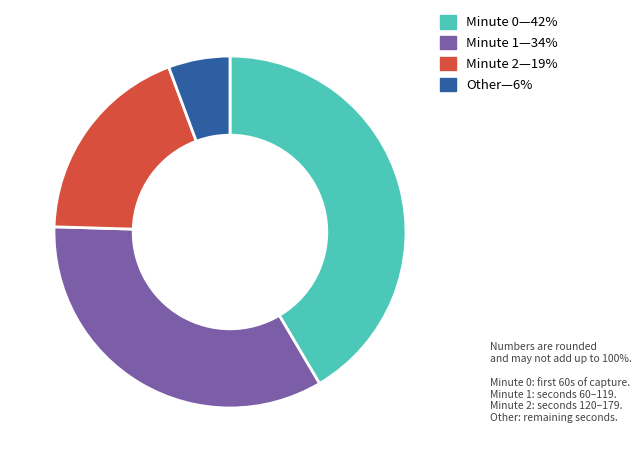

Is there a majority slice in this chart?

No